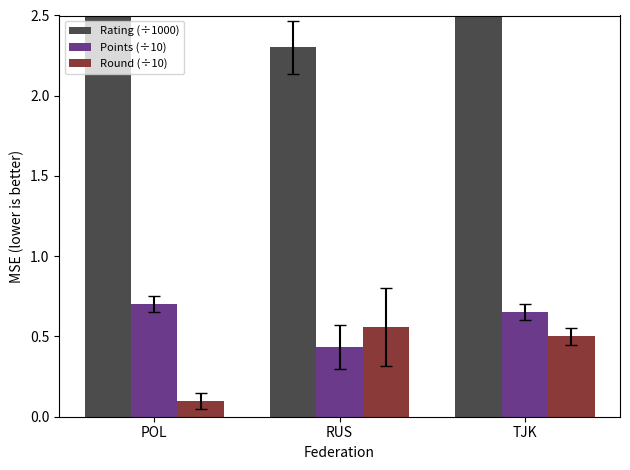

What is the sum of the Rating (÷1000) values at TJK and POL?

5.3